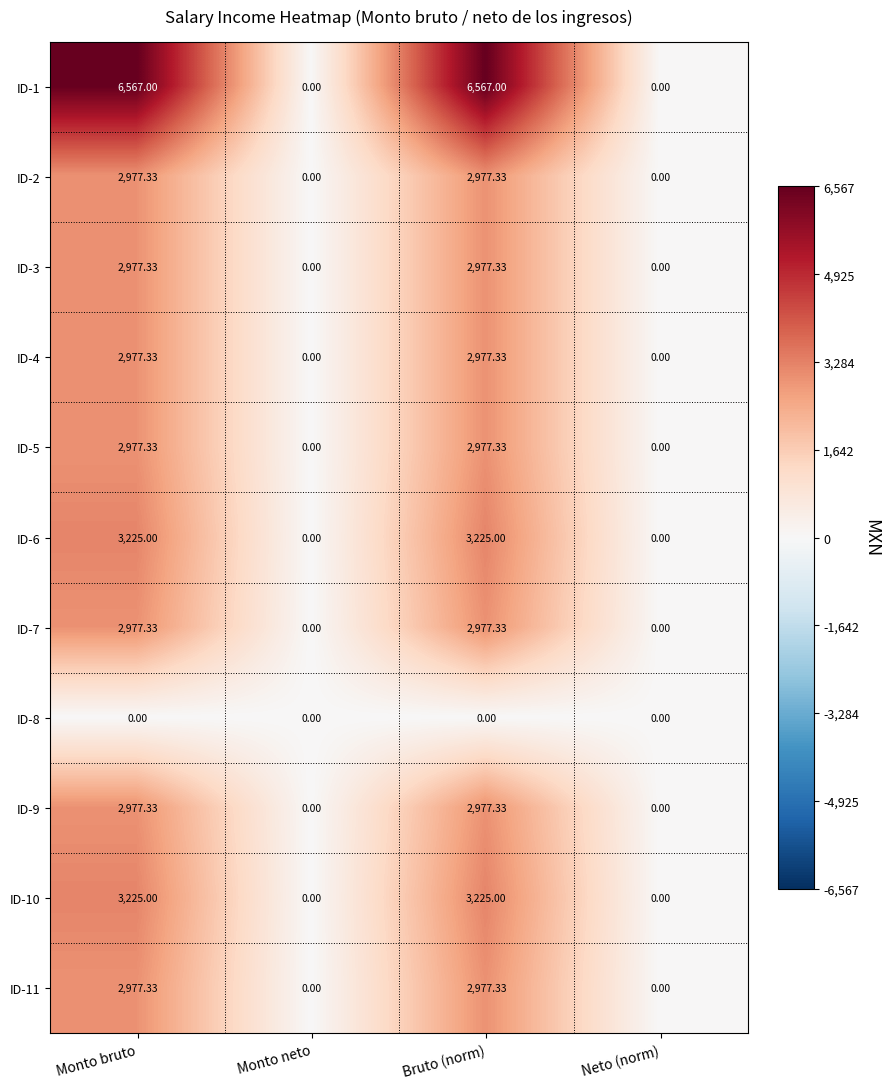

How many distinct data groups are displayed?

11